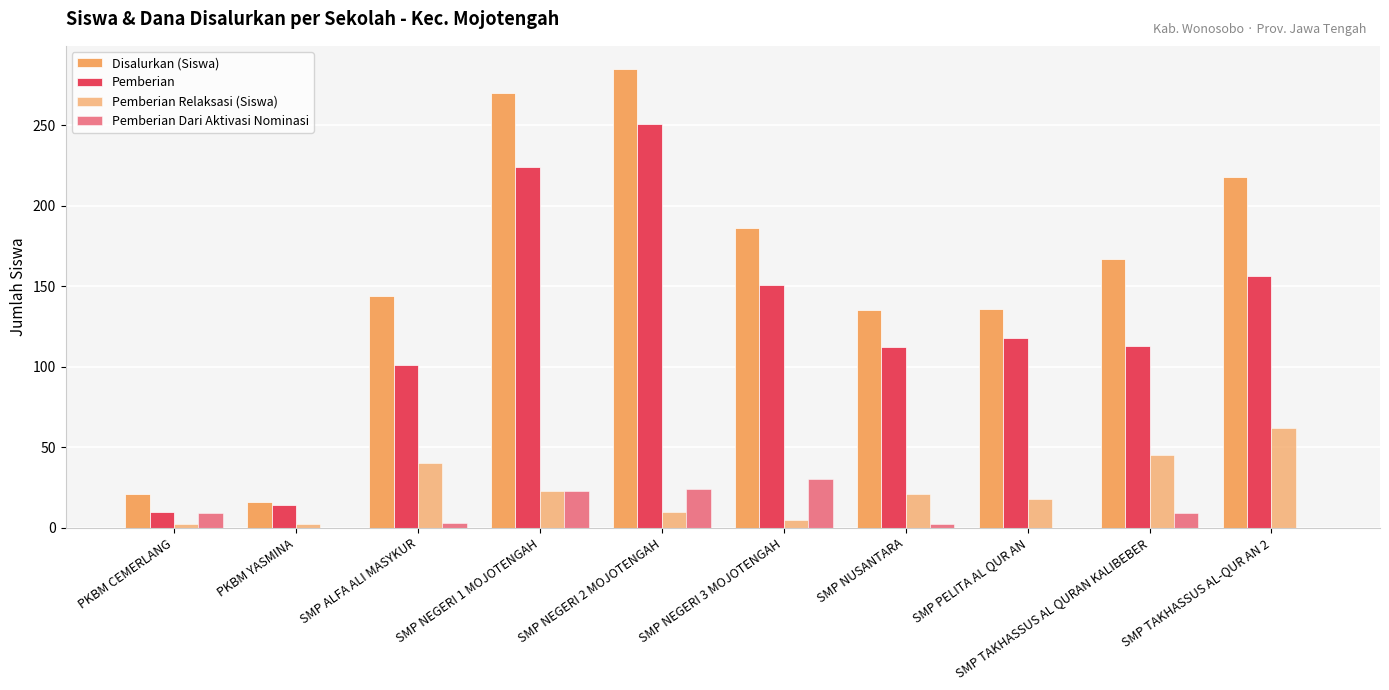

Are the bars horizontal?

No